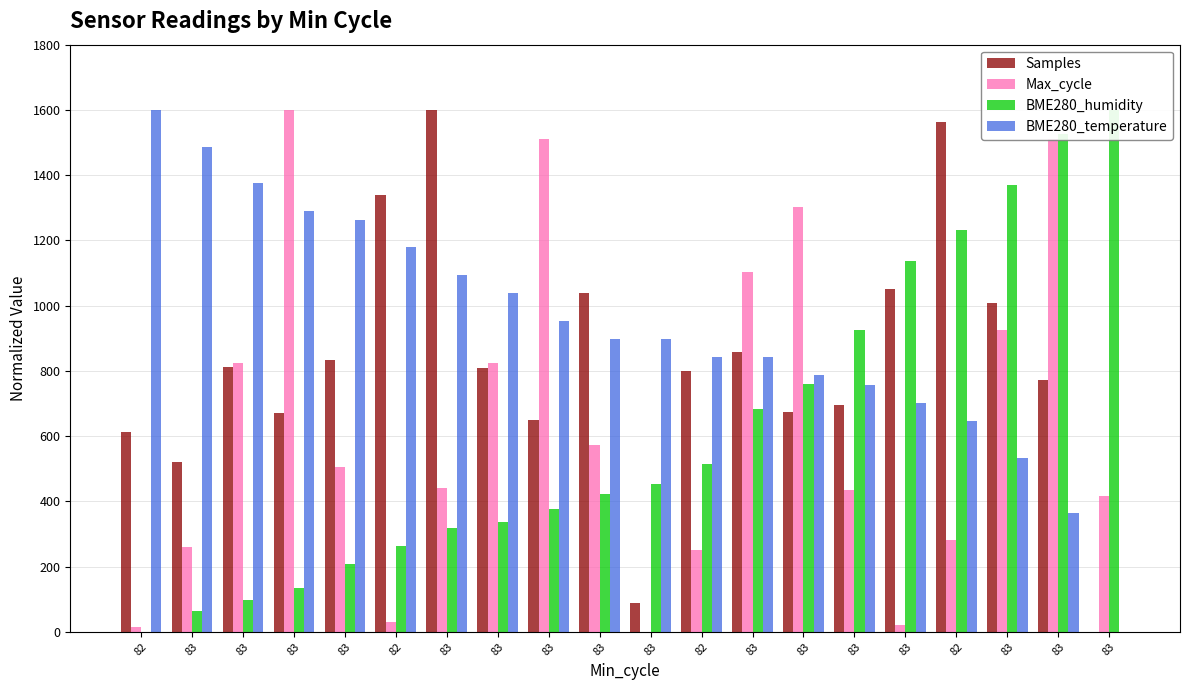

Reading right to left, list all the values displayed in this chart.

Samples: 83=0.0	83=771.9	83=1008.5	82=1563.2	83=1051.2	83=696.2	83=673.0	83=859.2	82=799.0	83=89.2	83=1039.5	83=649.7	83=808.7	83=1600.0	82=1340.1	83=833.9	83=671.0	83=810.7	83=521.7	82=612.8
Max_cycle: 83=416.5	83=1511.4	83=925.5	82=281.1	83=22.6	83=433.6	83=1301.8	83=1103.3	82=249.8	83=0.0	83=573.9	83=1509.8	83=824.9	83=441.1	82=30.3	83=505.6	83=1600.0	83=824.7	83=261.6	82=15.9
BME280_humidity: 83=1600.0	83=1525.5	83=1370.6	82=1230.5	83=1138.2	83=926.6	83=759.8	83=682.3	82=515.5	83=452.9	83=423.1	83=375.4	83=336.7	83=318.8	82=262.2	83=208.6	83=134.1	83=98.3	83=62.6	82=0.0
BME280_temperature: 83=0.0	83=364.9	83=533.3	82=645.6	83=701.8	83=757.9	83=786.0	83=842.1	82=842.1	83=898.2	83=898.2	83=954.4	83=1038.6	83=1094.7	82=1178.9	83=1263.2	83=1291.2	83=1375.4	83=1487.7	82=1600.0